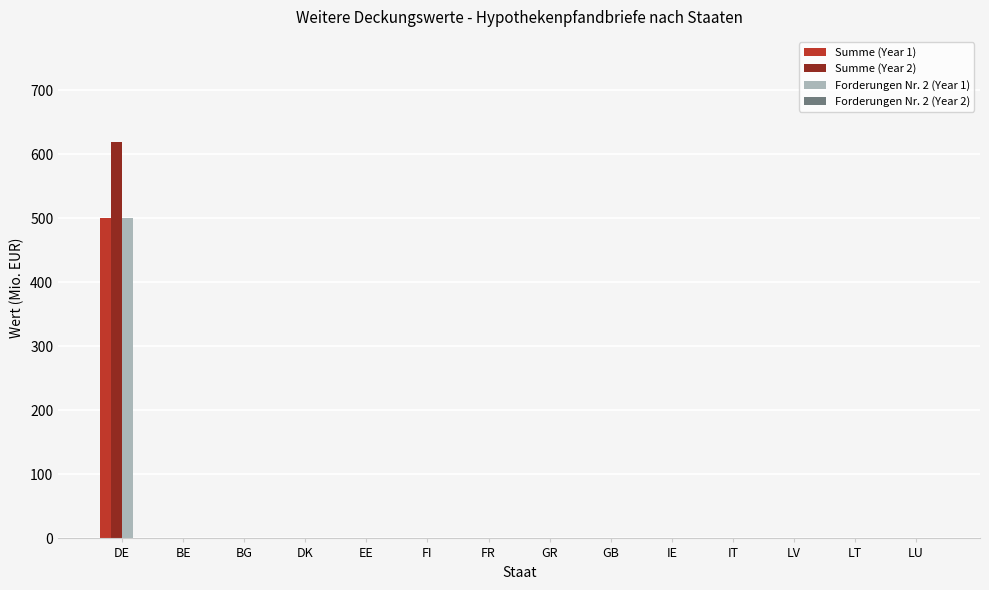

The Summe (Year 2) series shows 0 at FI. True or false?

True